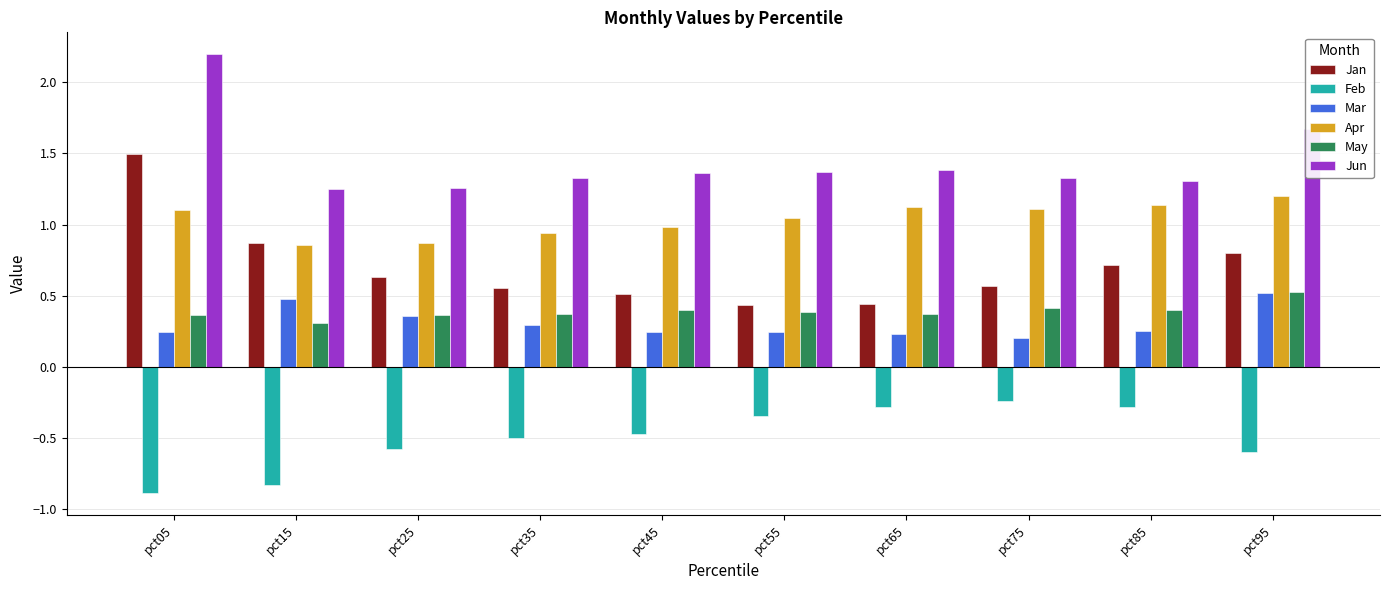

Which series has the largest total across all categories?

Jun